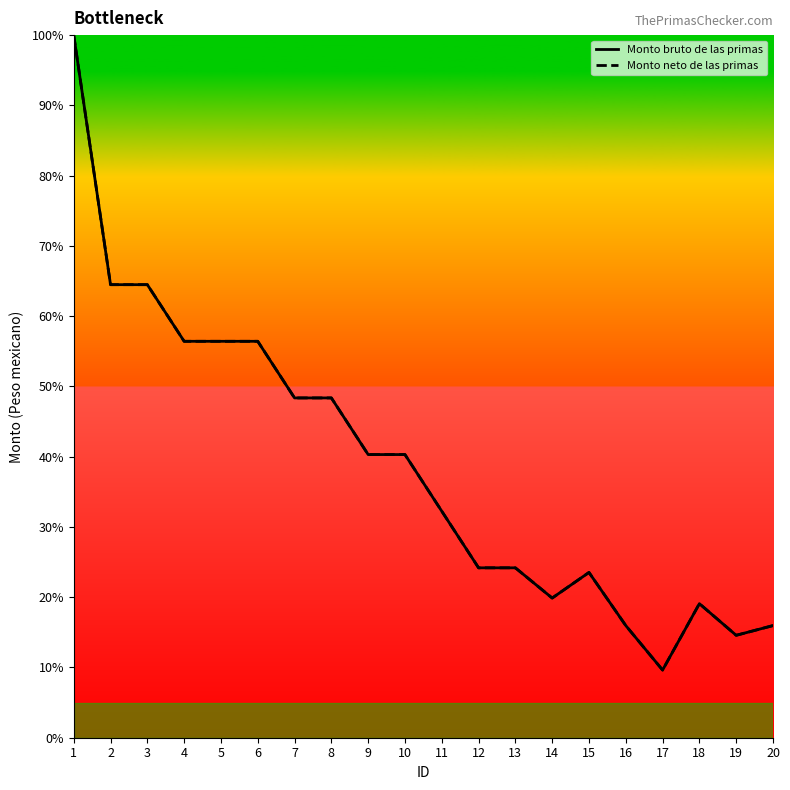

What is the sum of the Monto bruto de las primas values at 5 and 7?

104.8